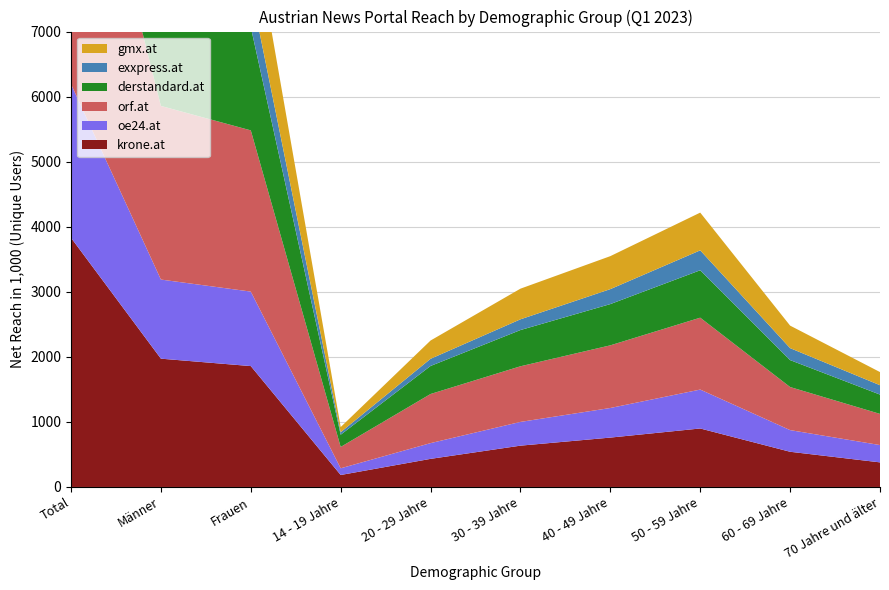

Reading left to right, list all the values displayed in this chart.

krone.at: 3830	1972	1858	184	432	635	759	899	541	378
oe24.at: 2362	1216	1145	103	242	365	455	598	333	266
orf.at: 5147	2669	2478	328	755	855	963	1105	662	479
derstandard.at: 3250	1662	1588	188	431	557	634	729	414	297
exxpress.at: 1178	599	579	39	110	165	230	306	184	144
gmx.at: 2467	1285	1182	79	281	471	507	580	346	202